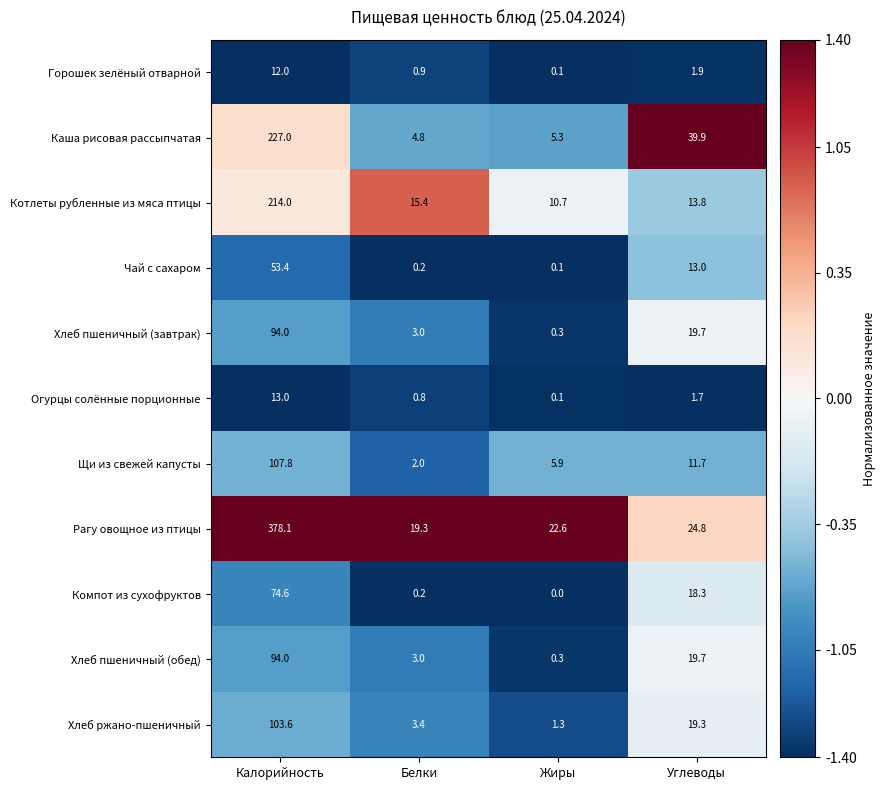

Which category has the highest value across all series?

Калорийность